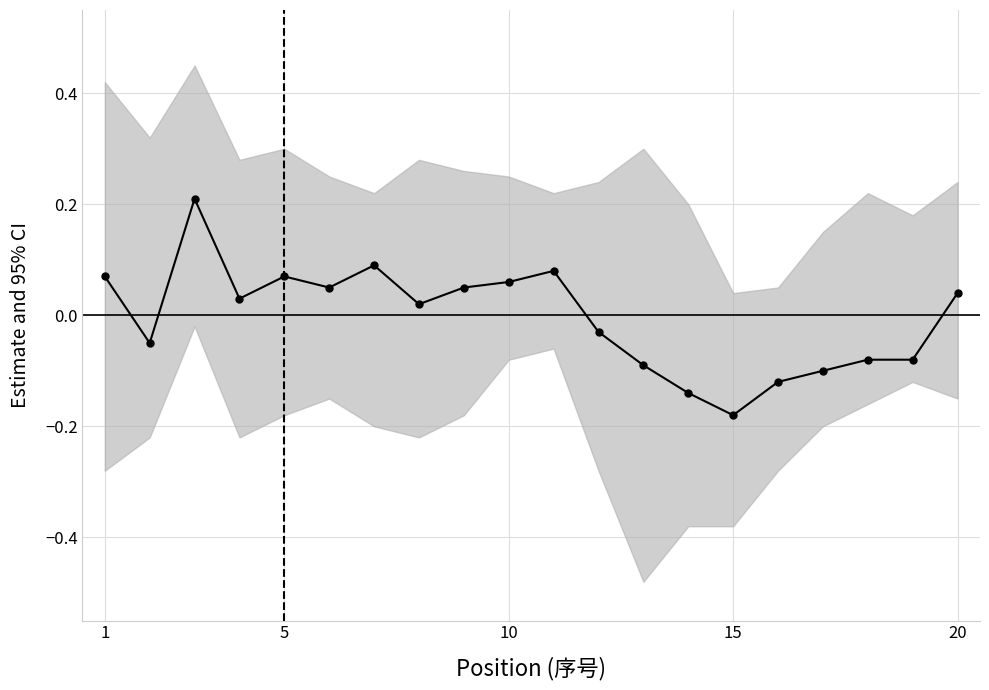

How many points are higher than both their immediate neighbors (excluding endpoints)?

4